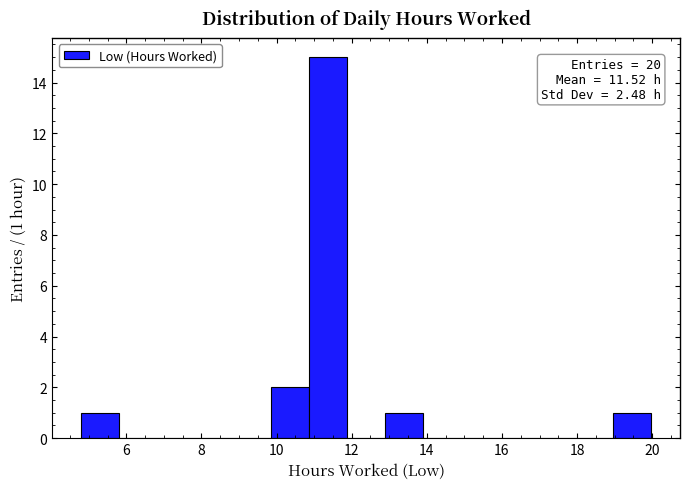

Which range on the x-axis has the tallest bar?

10.8 to 11.8